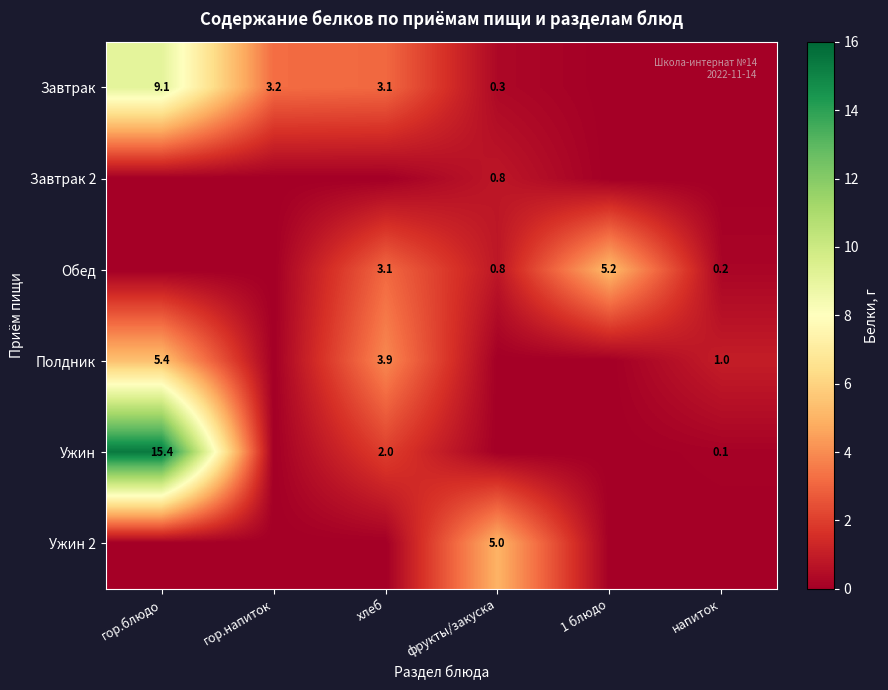

Is the value of Ужин at напиток greater than the value of Обед at хлеб?

No